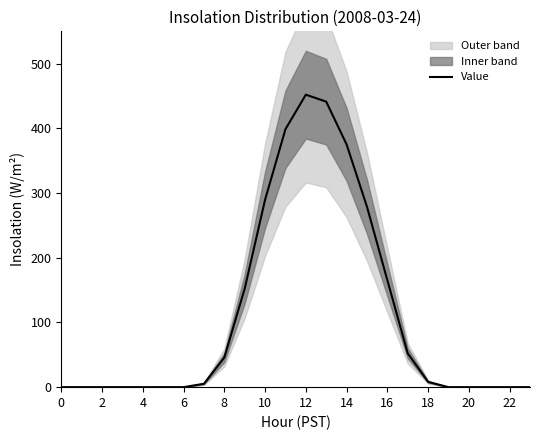

How many points are higher than both their immediate neighbors (excluding endpoints)?

1